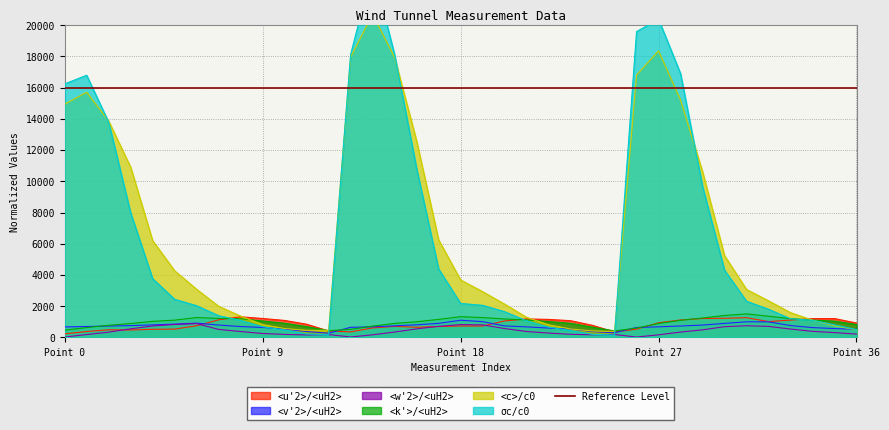

What is the maximum value shown in the chart?

23611.3